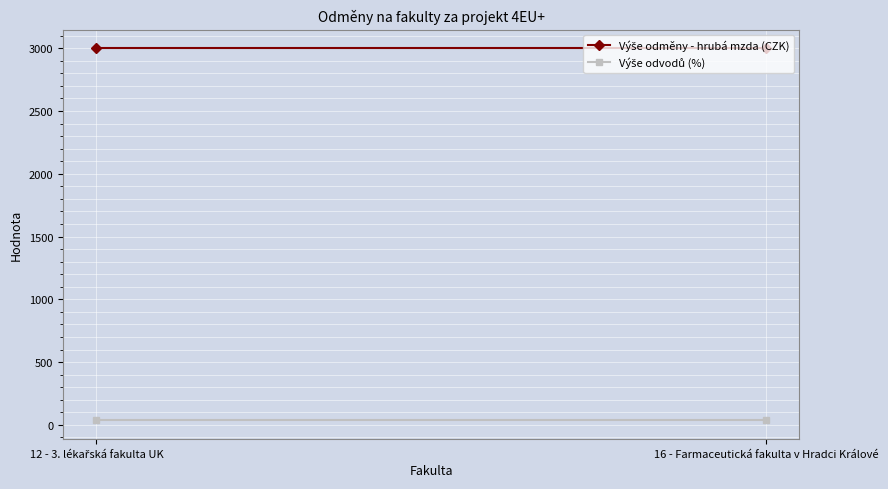

Reading left to right, list all the values displayed in this chart.

Výše odměny - hrubá mzda (CZK): 12 - 3. lékařská fakulta UK=3000.0	16 - Farmaceutická fakulta v Hradci Králové=3000.0
Výše odvodů (%): 12 - 3. lékařská fakulta UK=34.8	16 - Farmaceutická fakulta v Hradci Králové=34.8